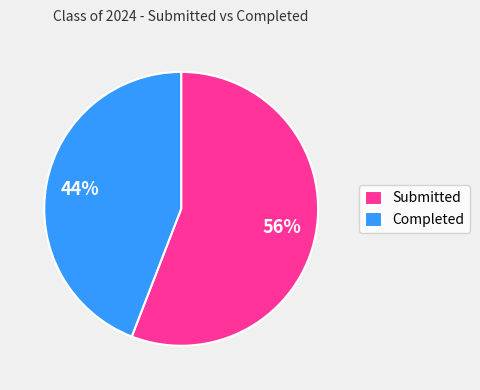

Which has a higher value, Completed or Submitted?

Submitted